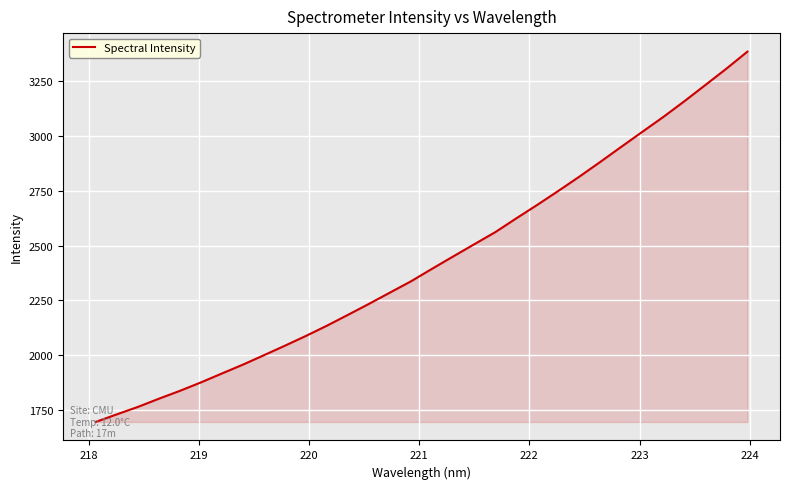

What is the greatest value displayed?

3386.1